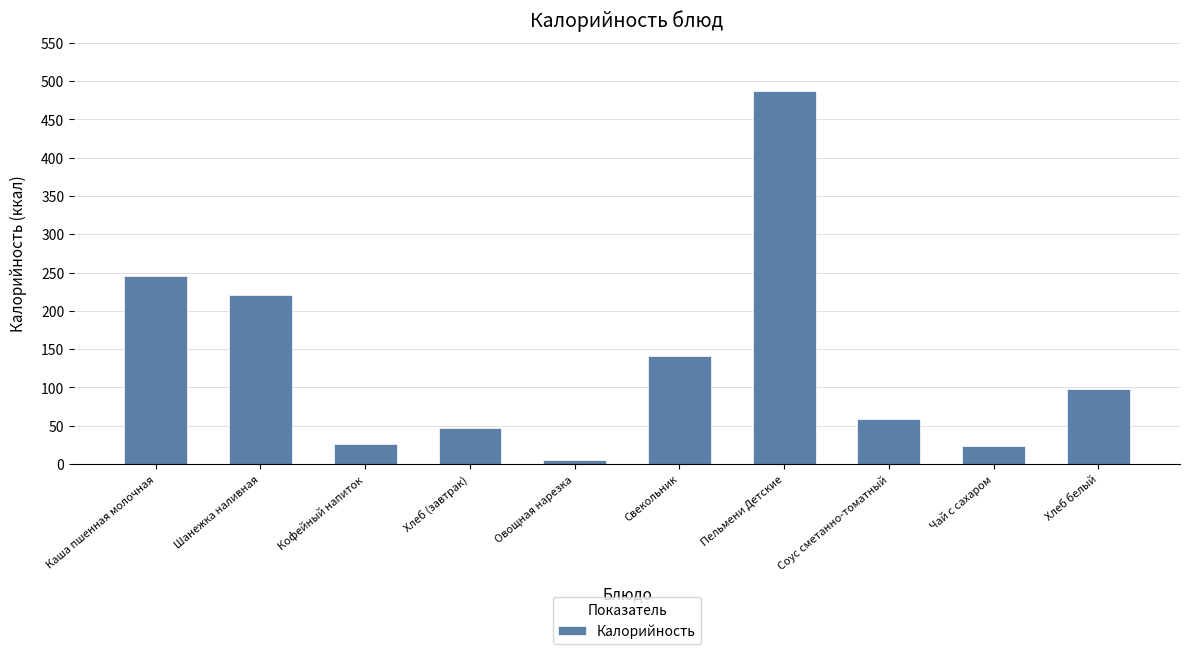

What is the change in value from Кофейный напиток to Хлеб белый?

+71.1